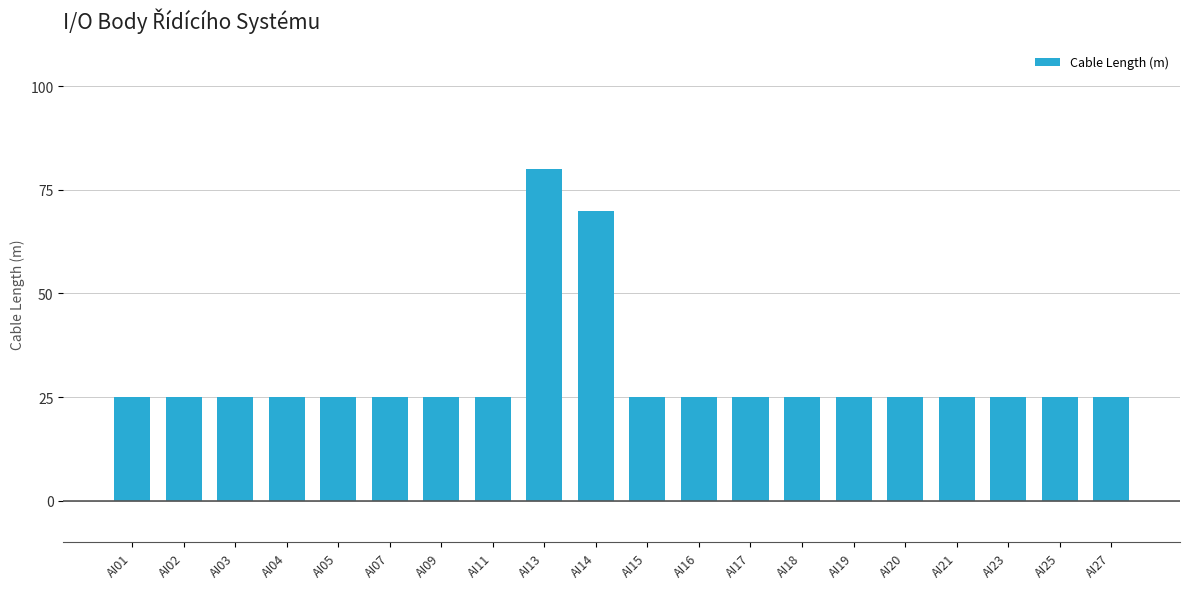

At which category does the chart reach its peak across all series?

AI13